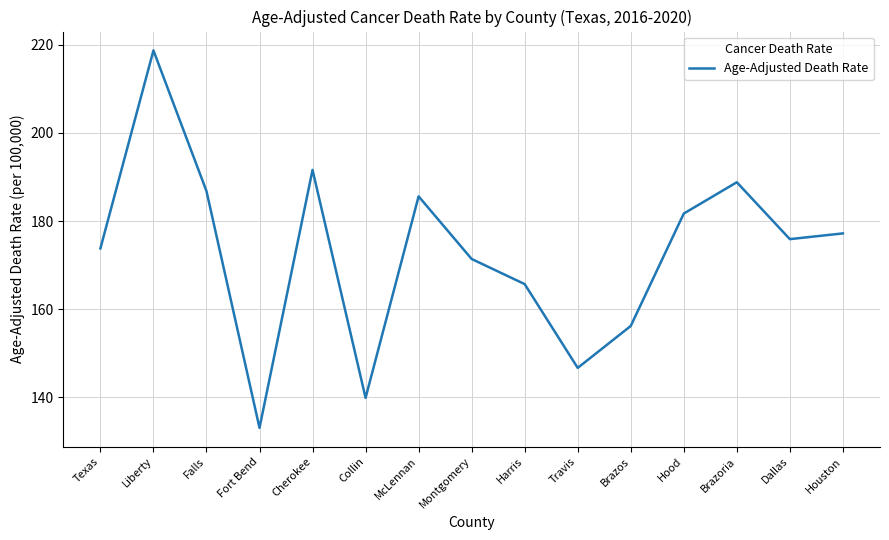

How many values are below 175?

7